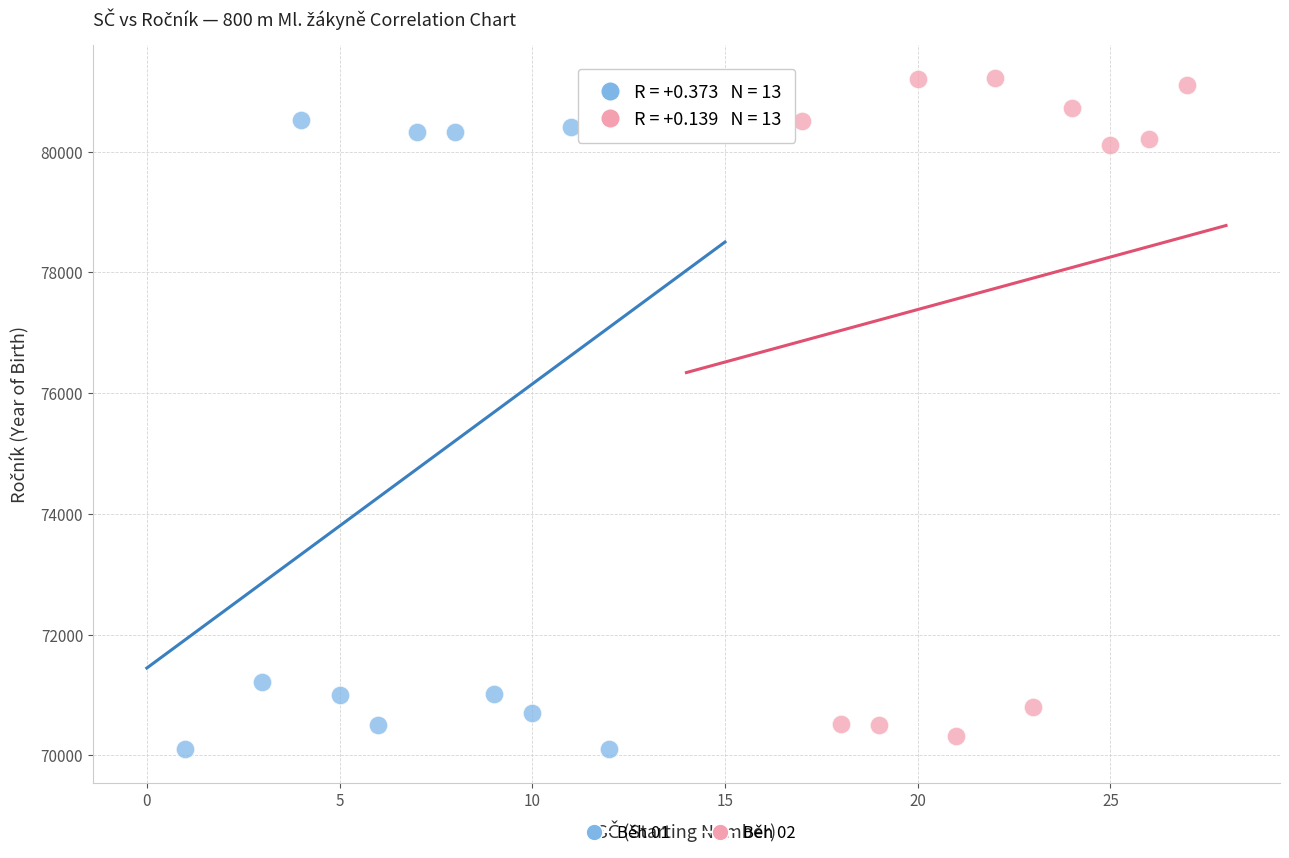

Which series has the largest Y range (max minus min)?

Běh 02